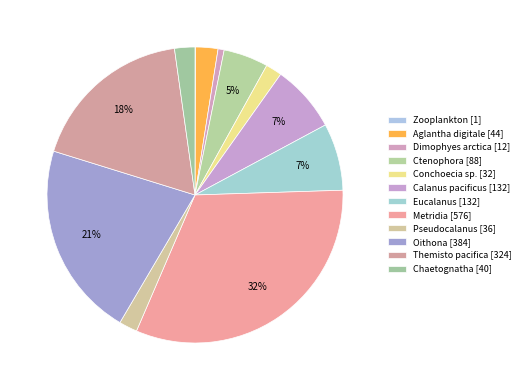

Does Conchoecia sp. represent more than half of the total?

No